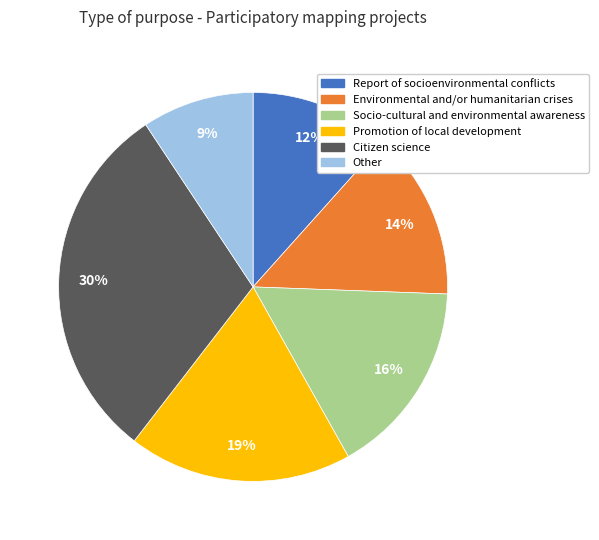

Is it true that Promotion of local development is 19% of the pie?

True